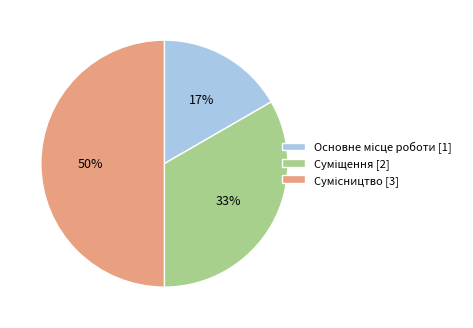

To the nearest percent, what is the average slice percentage?

33%